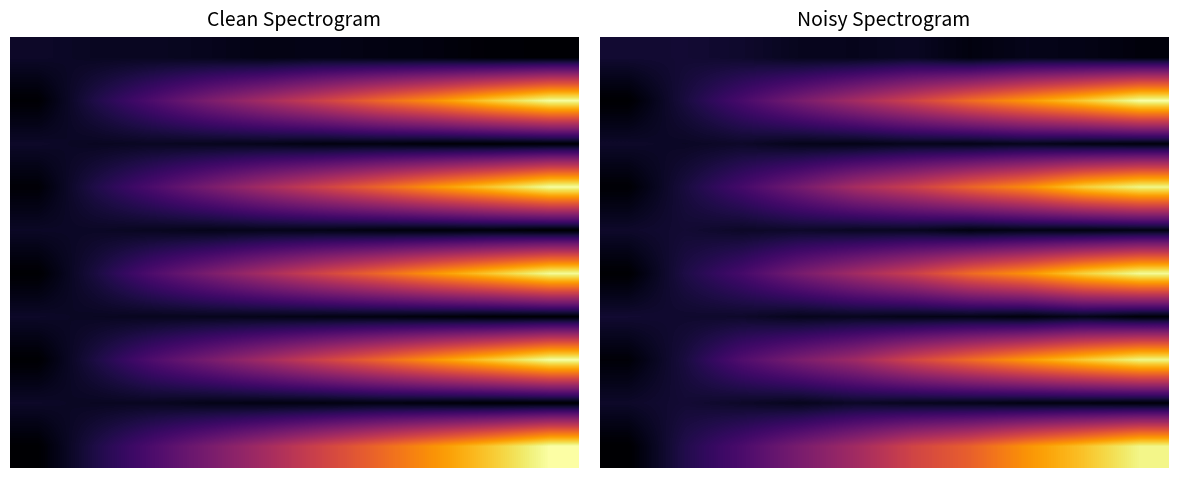

At how many categories does at least one series exceed 0?

10